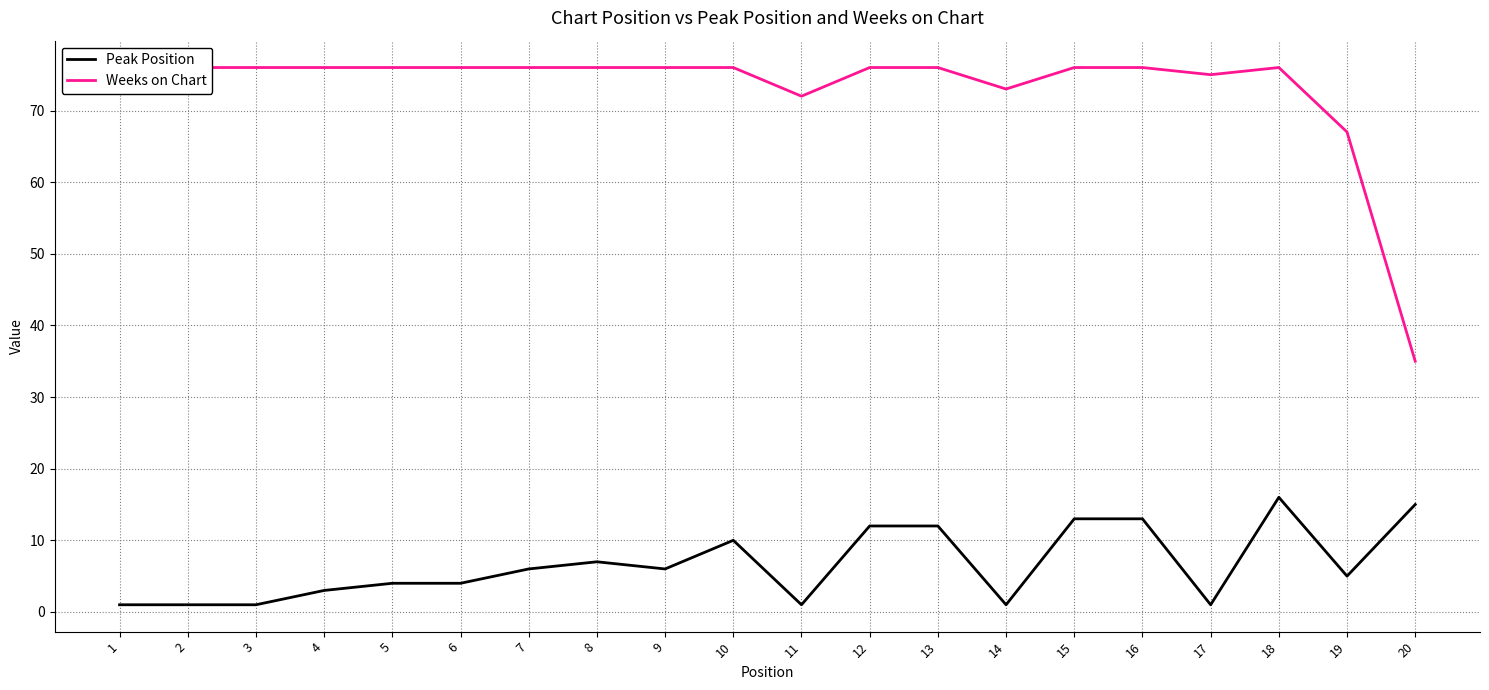

How many data points in Peak Position are above 6?

8